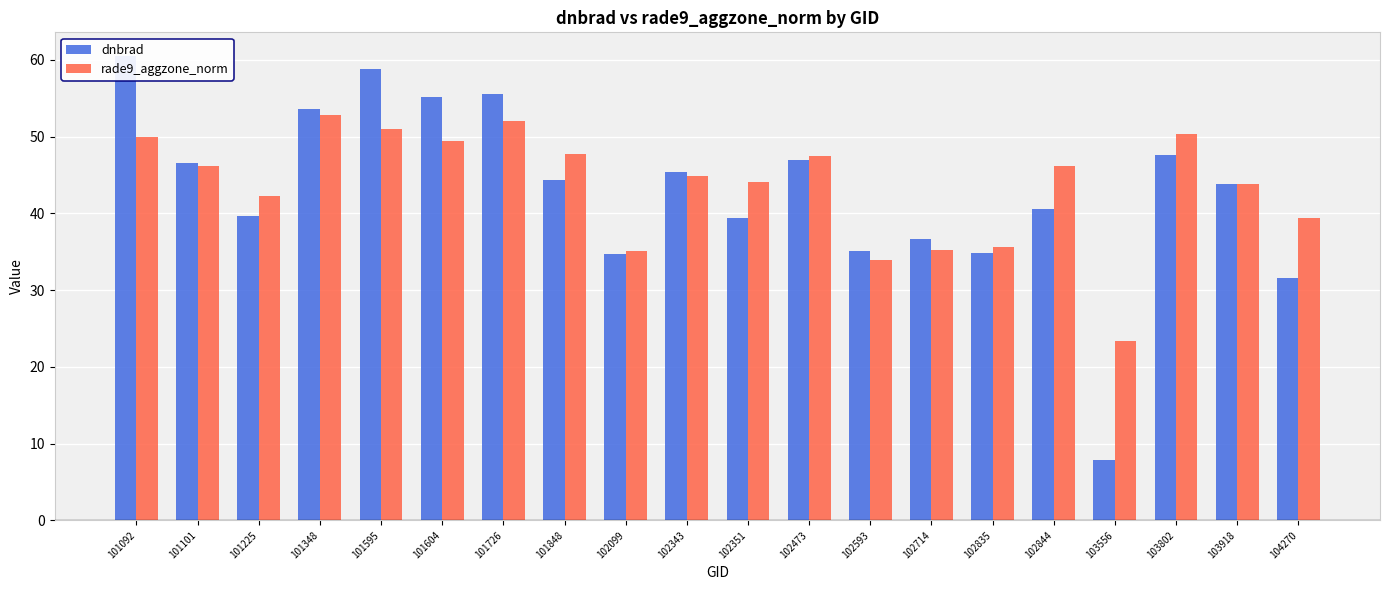

Reading left to right, transcribe all the data shown in this chart.

dnbrad: 60.6	46.6	39.7	53.6	58.7	55.2	55.5	44.3	34.6	45.3	39.4	46.9	35.1	36.6	34.9	40.6	7.8	47.6	43.8	31.6
rade9_aggzone_norm: 49.9	46.1	42.2	52.9	51.0	49.4	52.1	47.7	35.0	44.8	44.1	47.4	33.9	35.2	35.6	46.2	23.4	50.3	43.8	39.4